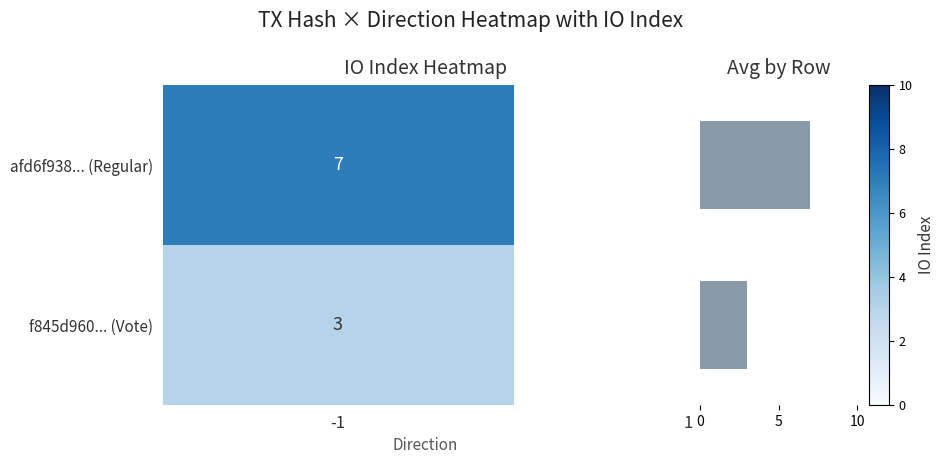

What is the difference between the maximum and minimum values?

4